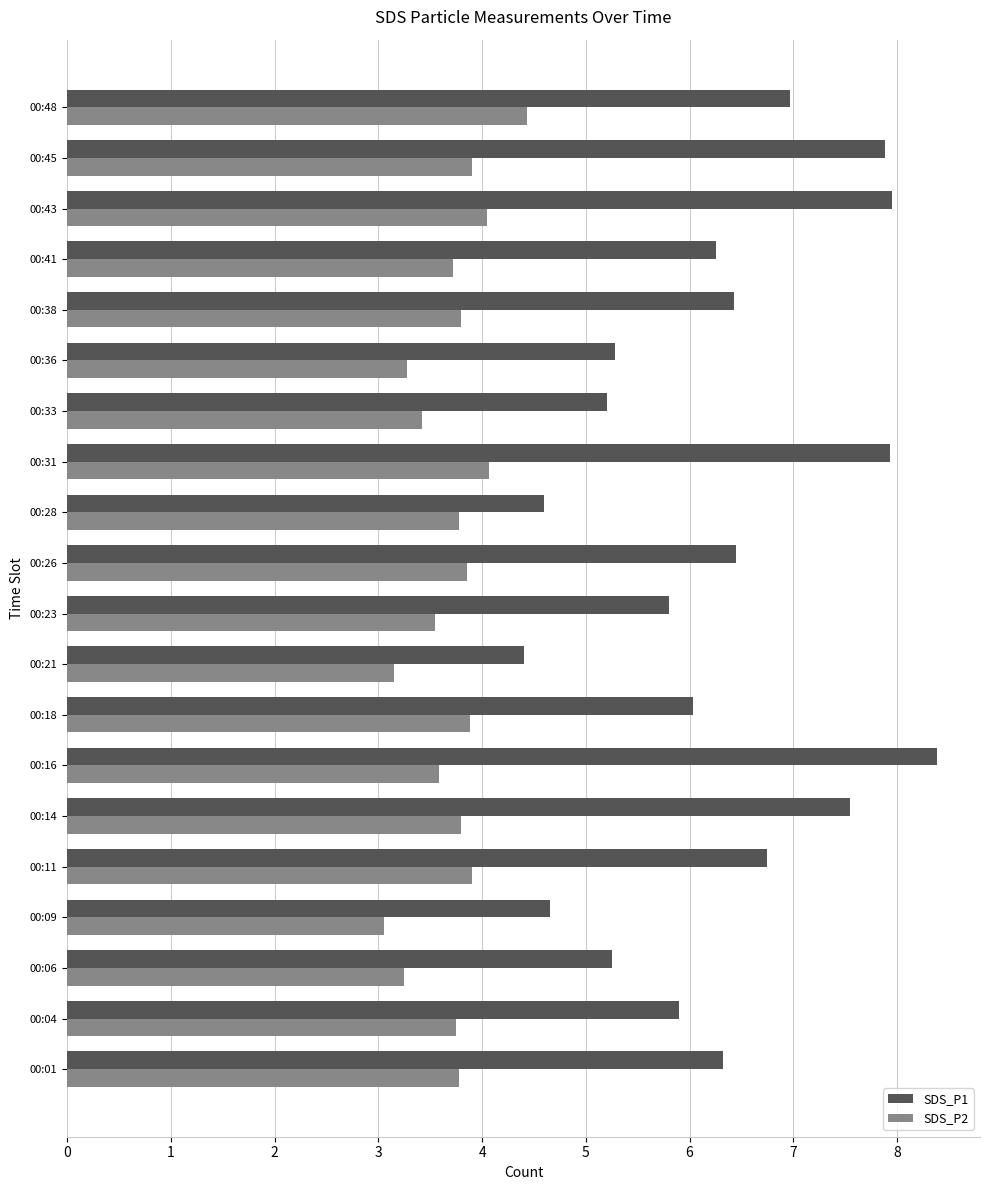

What is the total value across all series at 00:04?

9.7